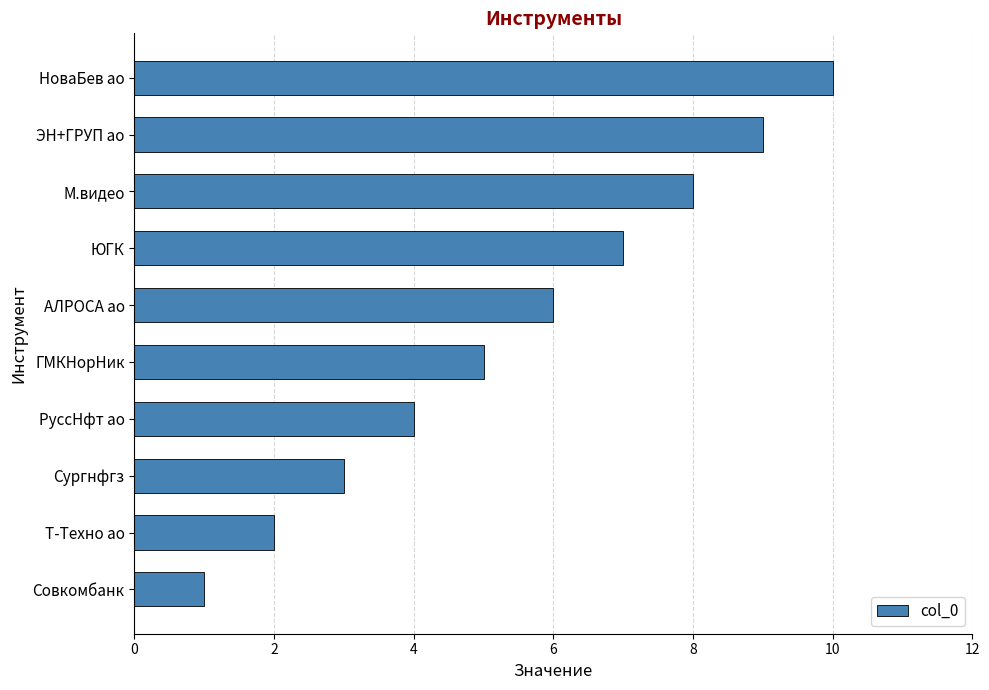

What is the sum of all values?

55